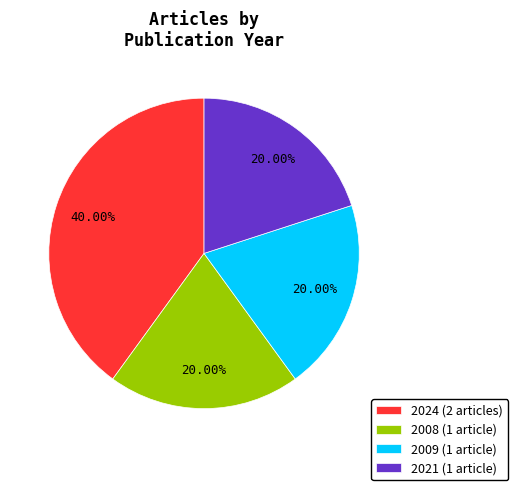

To the nearest percent, what percentage of the pie is 2021?

20%